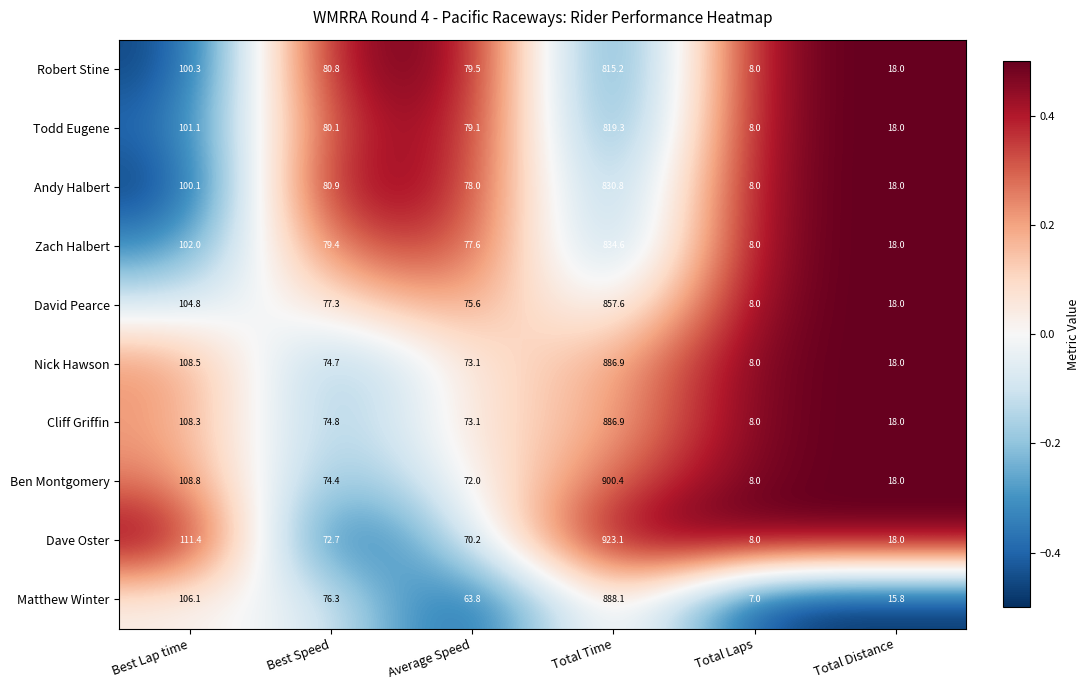

What is the difference between the second highest and minimum values in the Andy Halbert series?

92.1